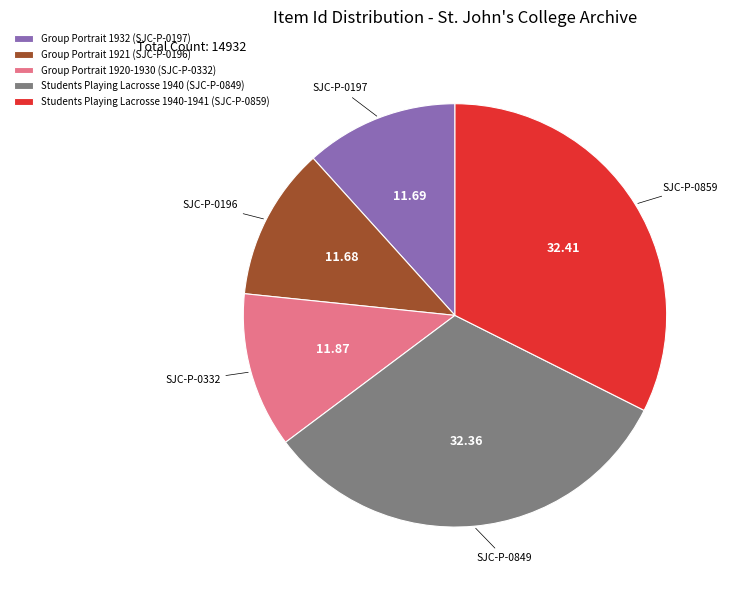

Does Group Portrait 1921 (SJC-P-0196) account for over 50% of the chart?

No